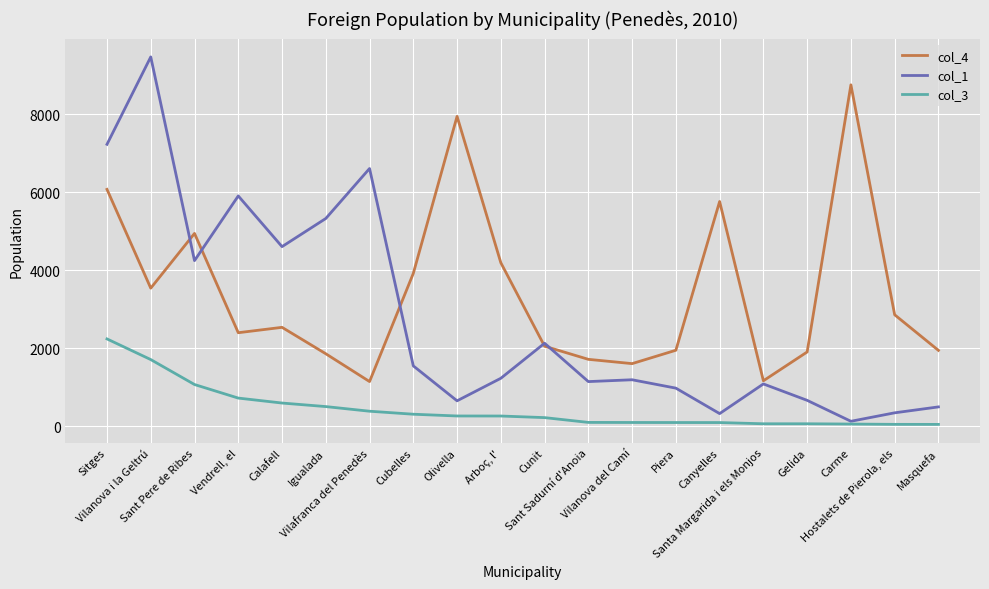

The value of col_4 at Calafell is 1441. True or false?

False